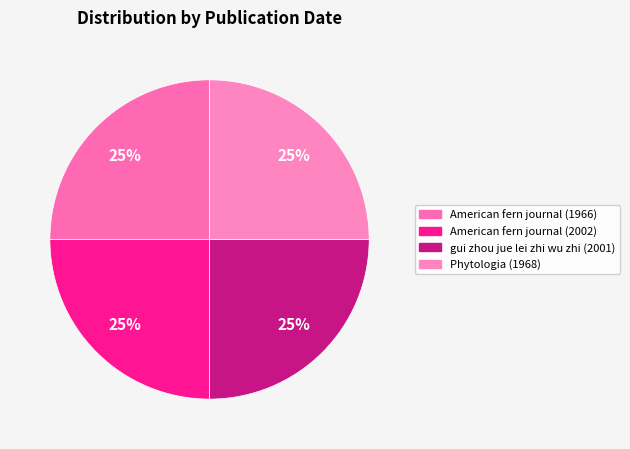

To the nearest percent, what is the combined percentage of American fern journal (1966) and gui zhou jue lei zhi wu zhi (2001)?

50%